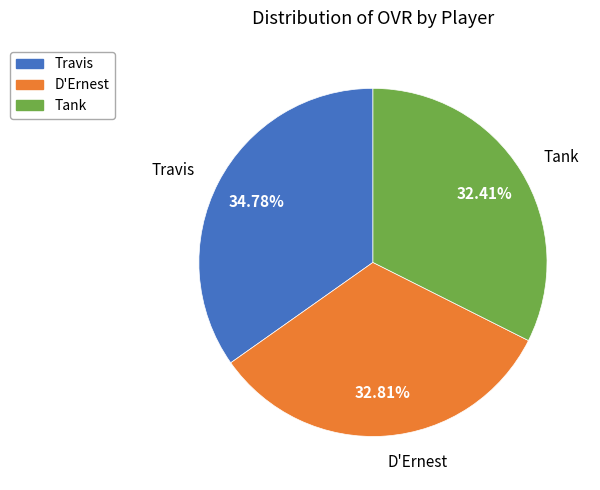

To the nearest percent, what is the combined percentage of Travis and Tank?

67%